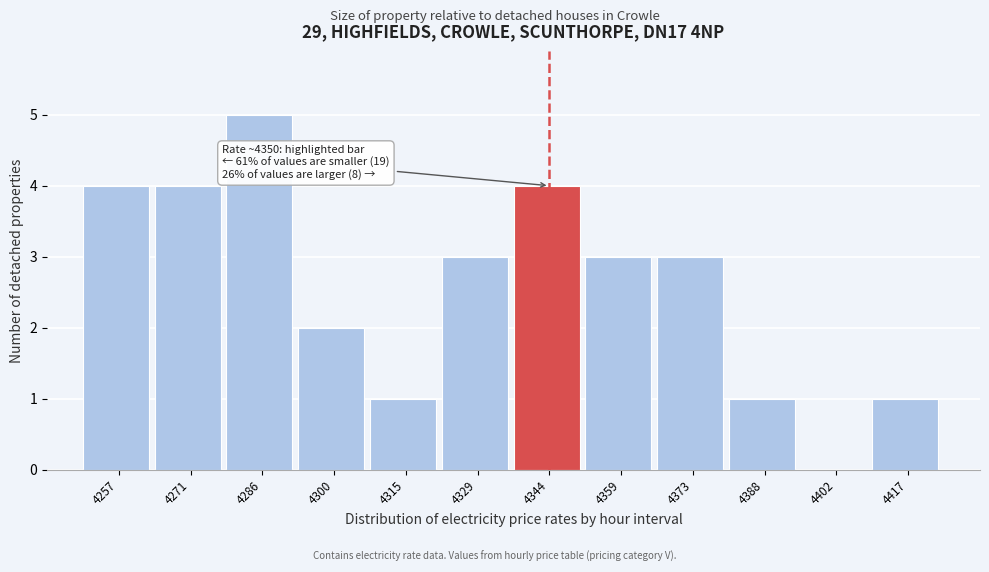

Over which range of the x-axis is the bar tallest?

4278 to 4294